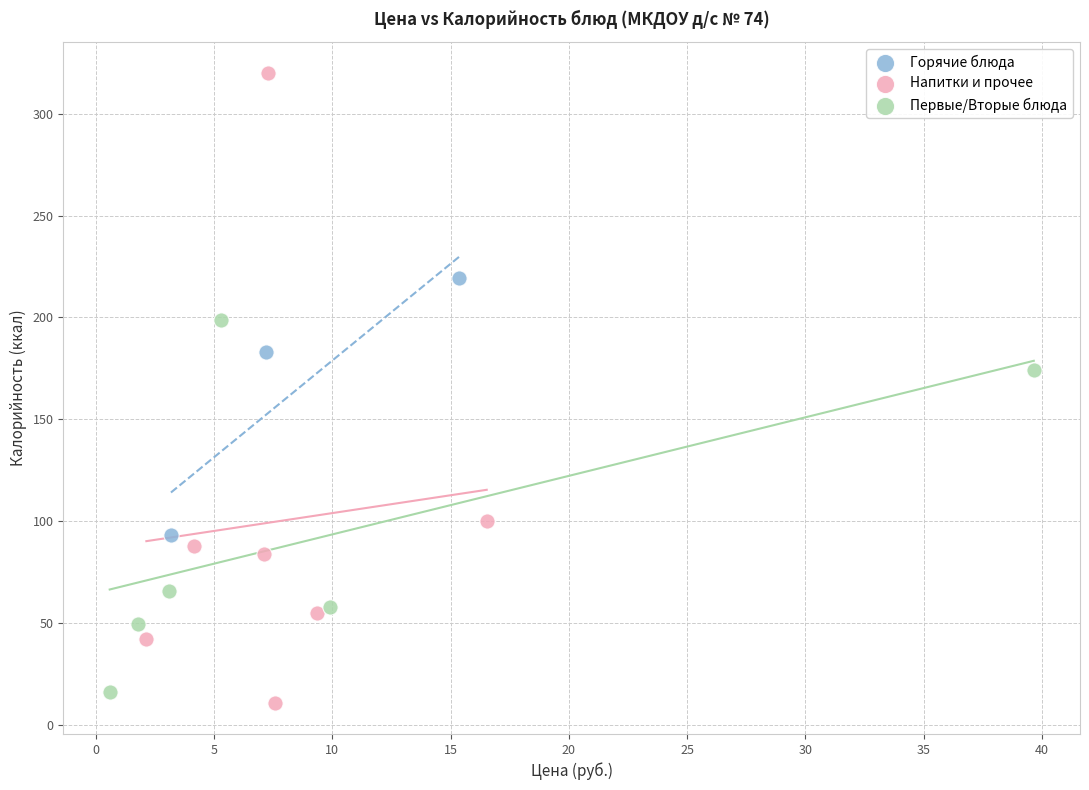

Which series has the largest Y range (max minus min)?

Напитки и прочее